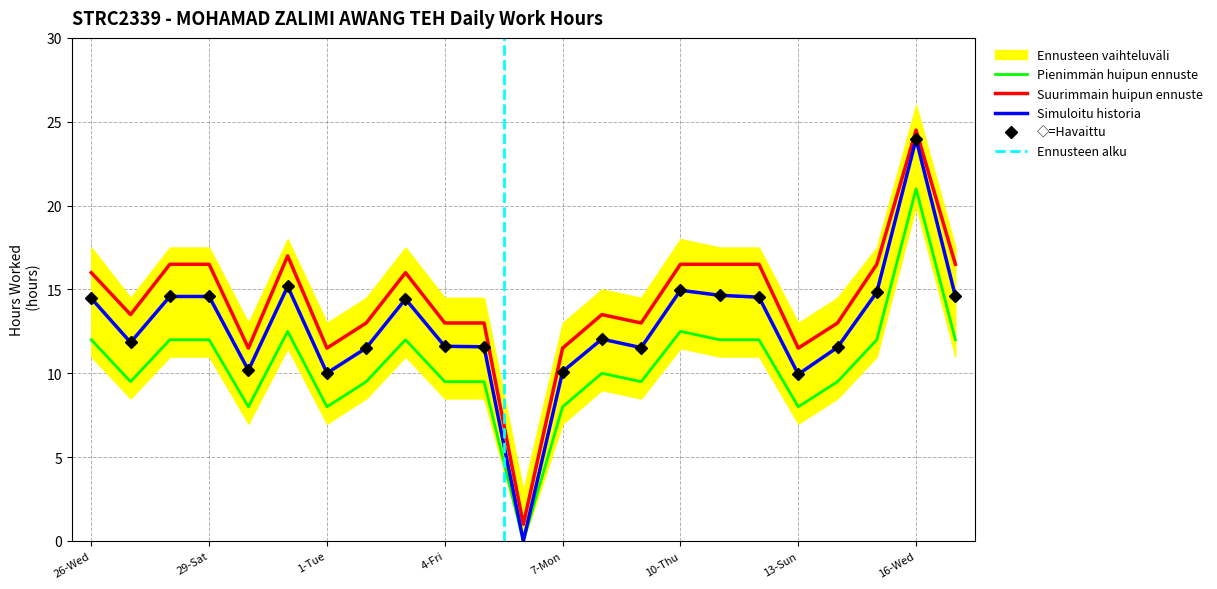

Where is the first local minimum for Lower Bound?

27-Thu